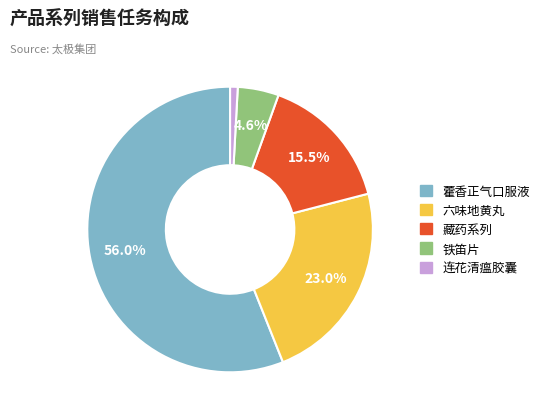

Is it true that 藿香正气口服液 is 68% of the pie?

False